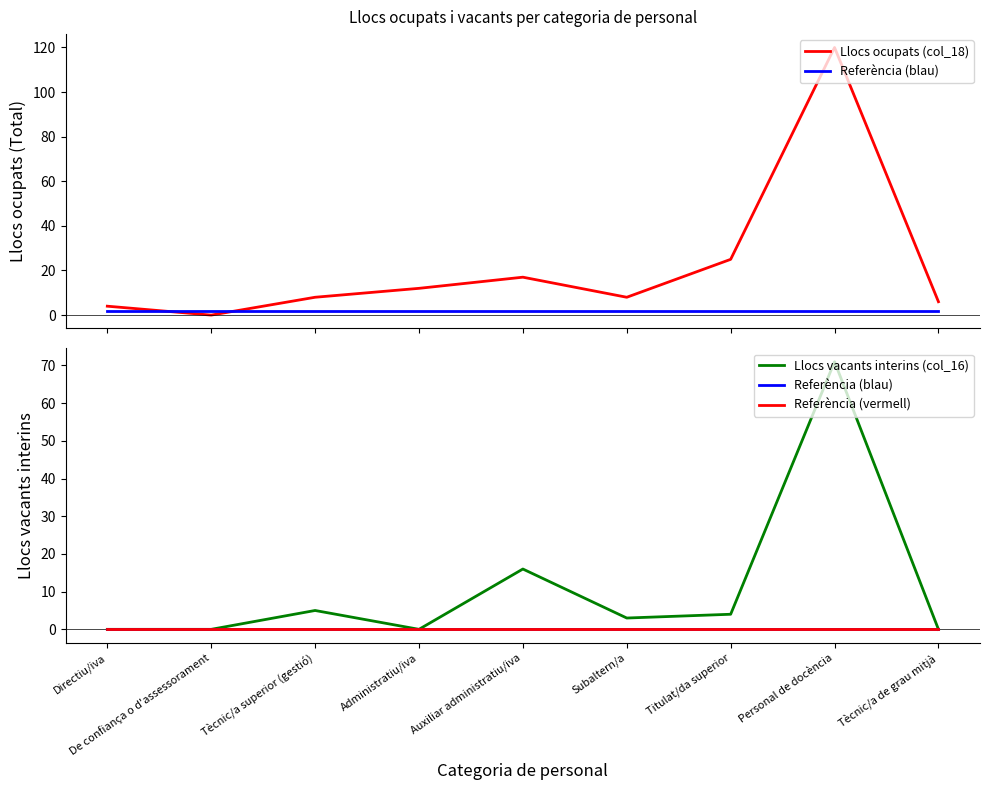

Is the value of Llocs ocupats (col_18) at De confiança o d'assessorament greater than the value of Referència (blau) at Titulat/da superior?

No